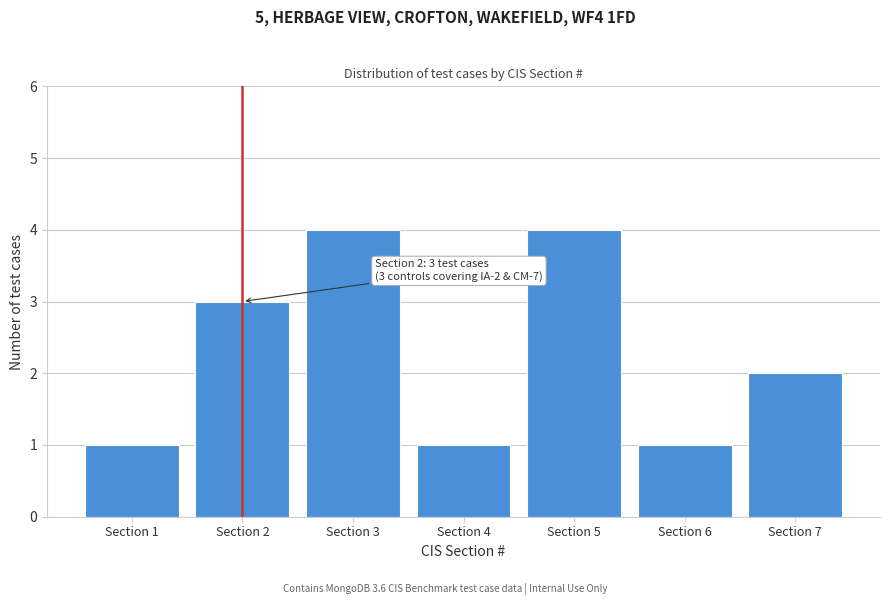

Reading right to left, extract all data points from this chart.

2	1	4	1	4	3	1